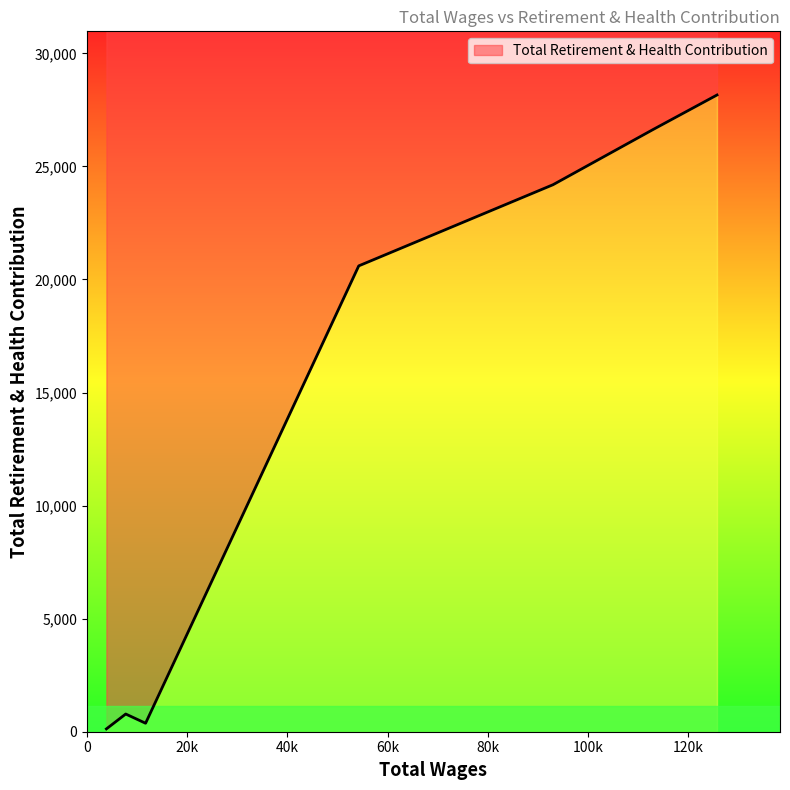

Rank the categories by value from lowest to highest.

3892.0, 11712.0, 7747.0, 54257.0, 93035.0, 113039.0, 125757.0